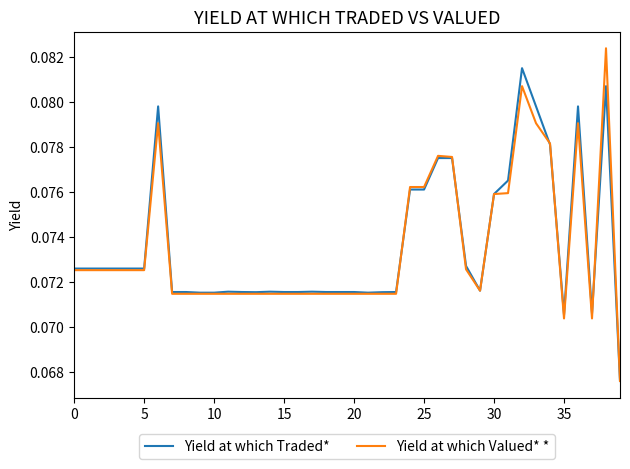

At how many categories does at least one series exceed 0?

40